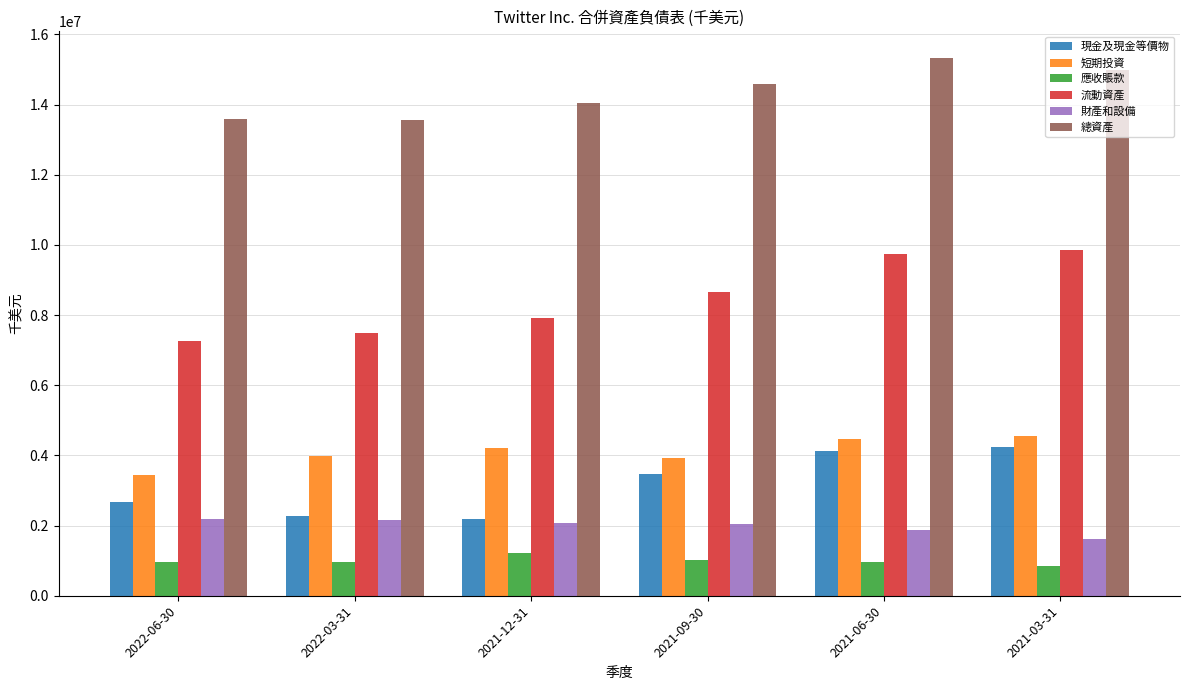

How many series are shown in this chart?

6